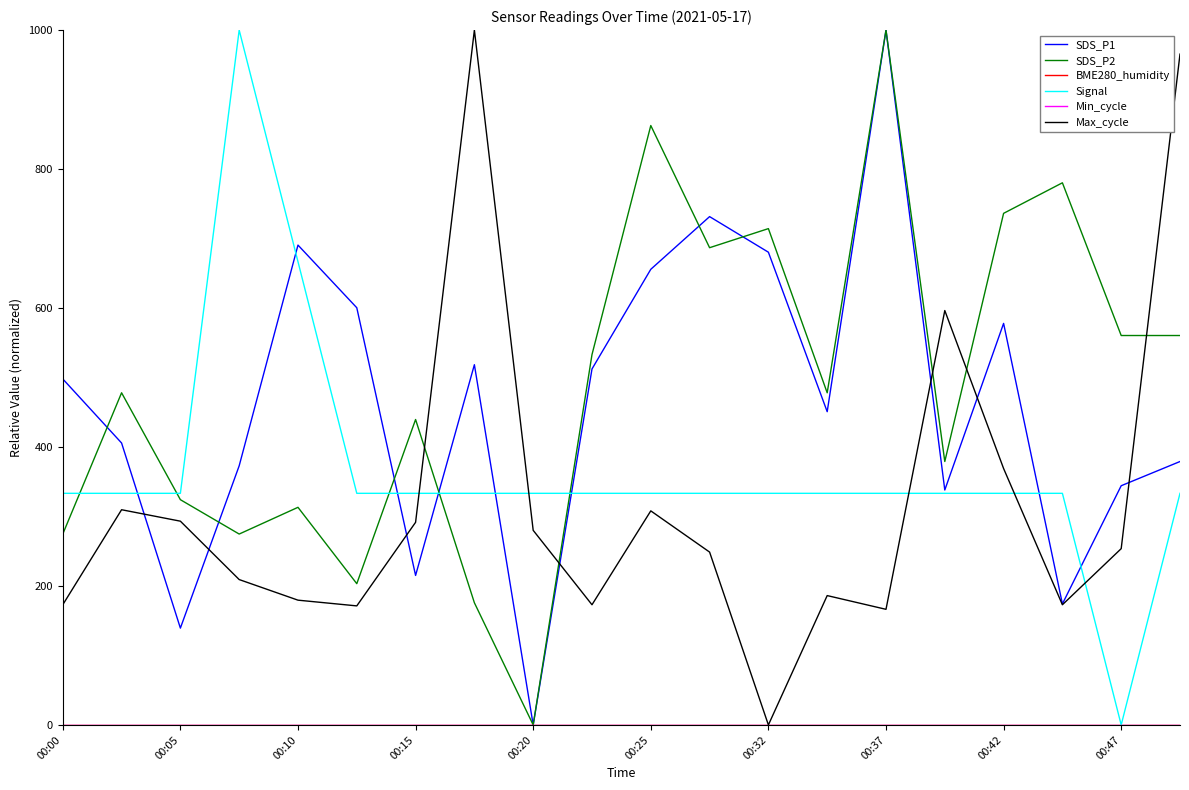

Does the chart have visible grid lines?

No